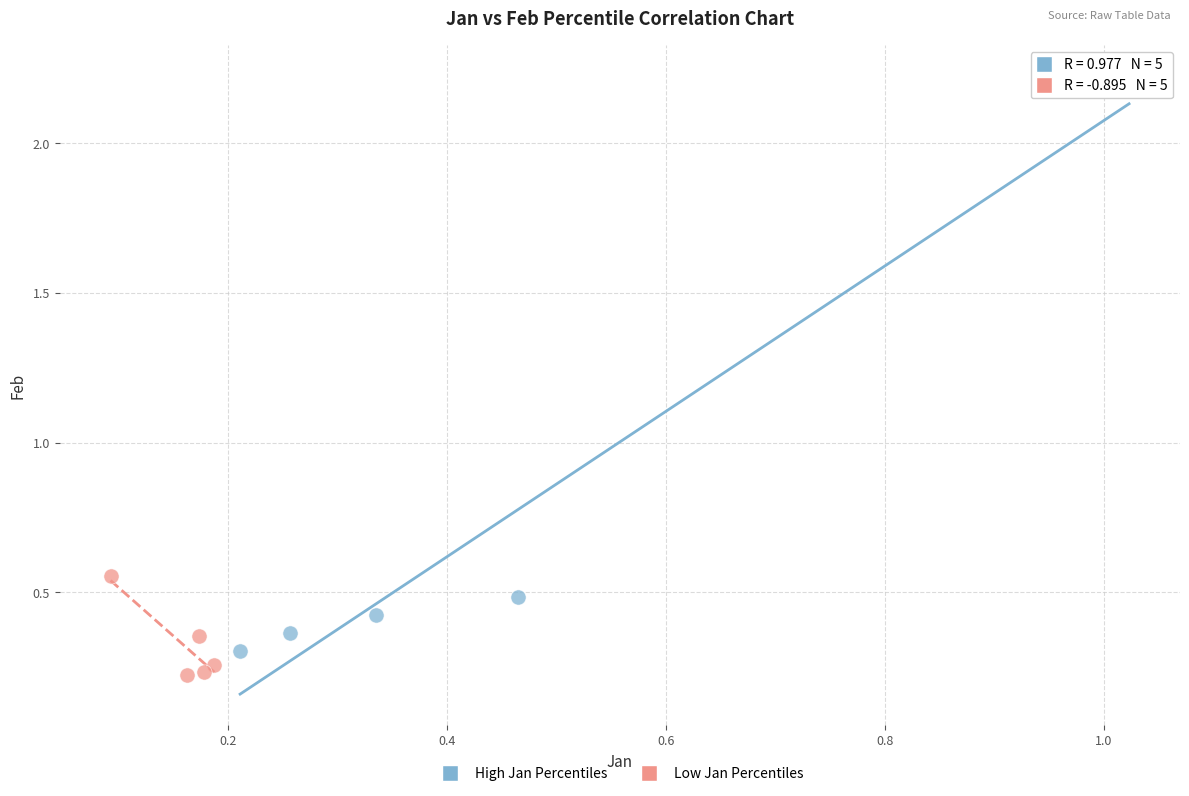

Which series reaches the maximum Y coordinate?

High Jan Percentiles